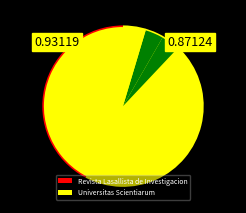

To the nearest percent, what is the average slice percentage?

50%